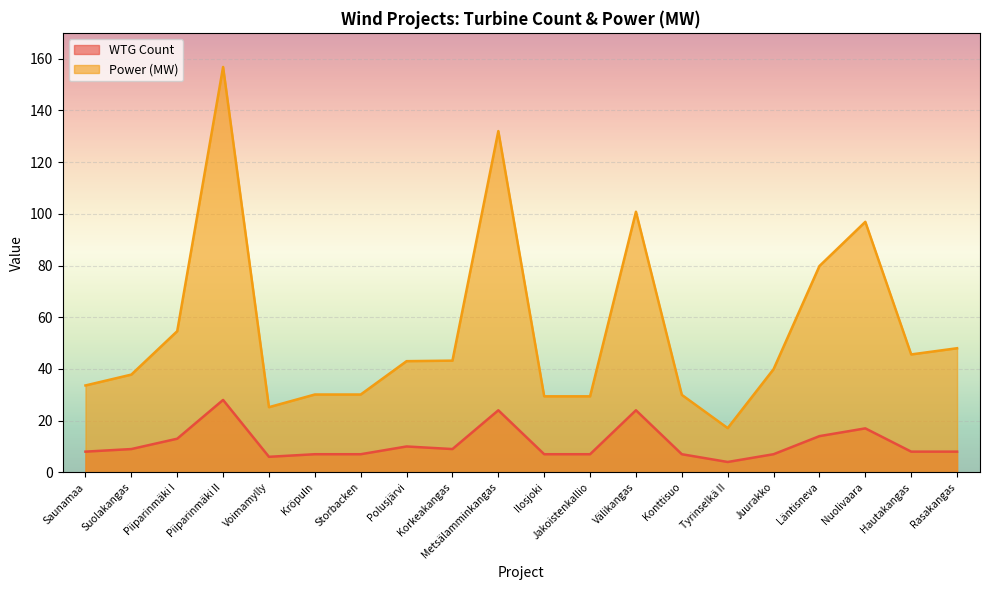

What position from the left is Kröpuln?

6